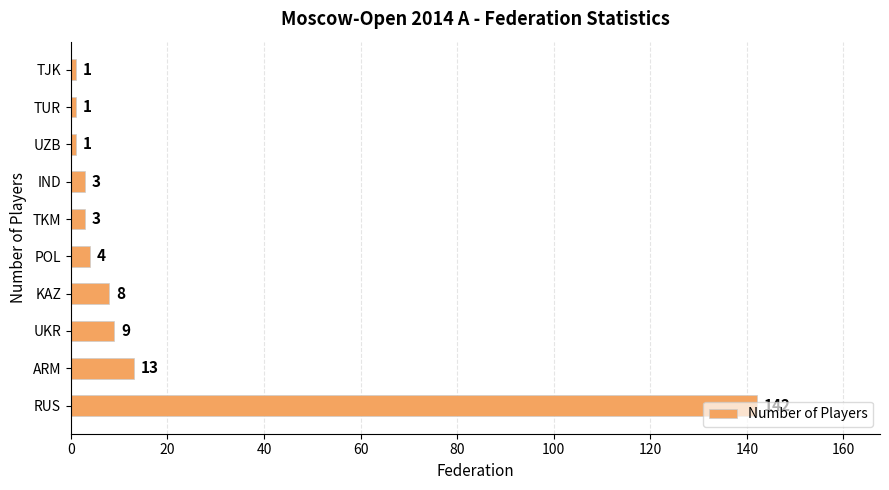

How many distinct data groups are displayed?

1